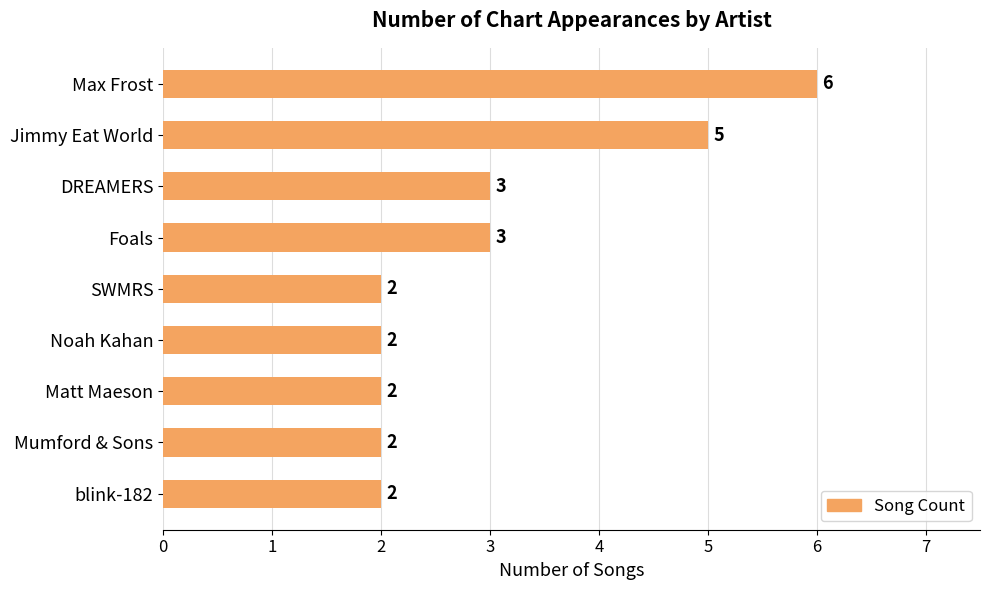

Approximately how many times larger is the value at Jimmy Eat World compared to Max Frost?

0.8